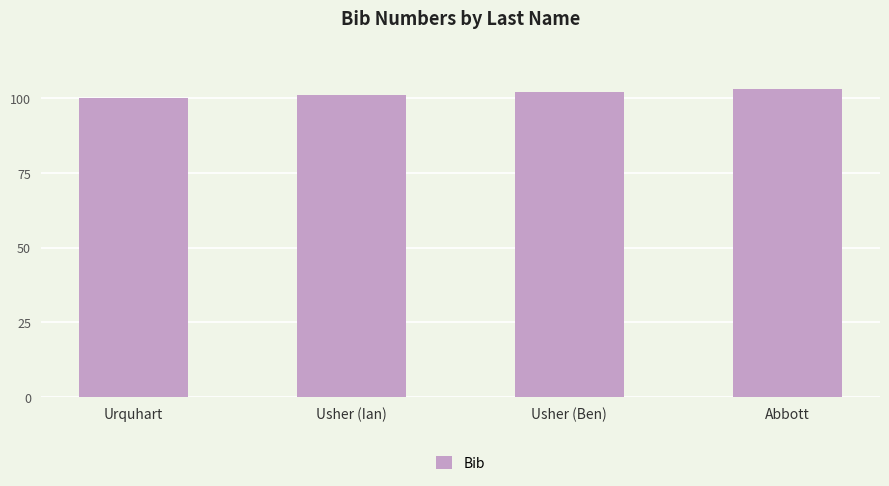

What is the approximate value at Usher (Ian)?

101